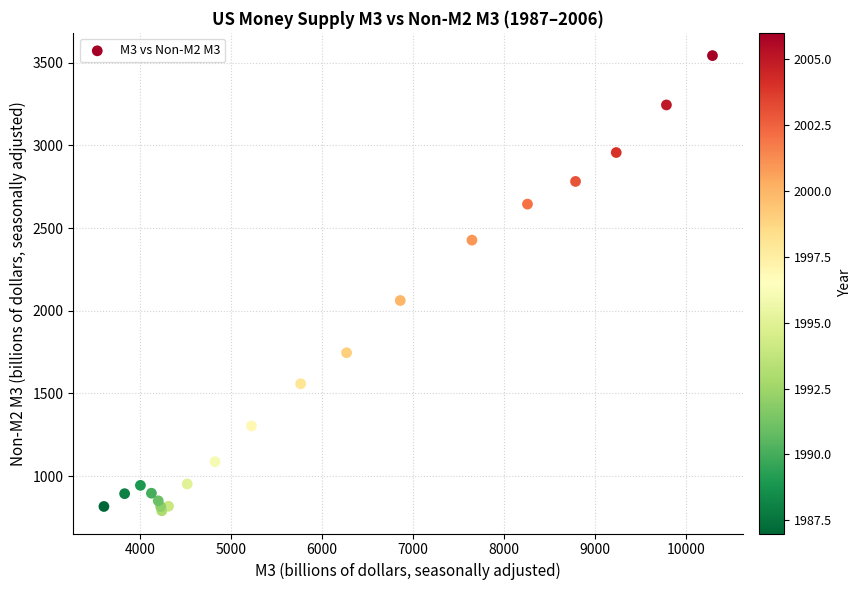

What Y value in the scatter plot is closest to 2166?

2061.8